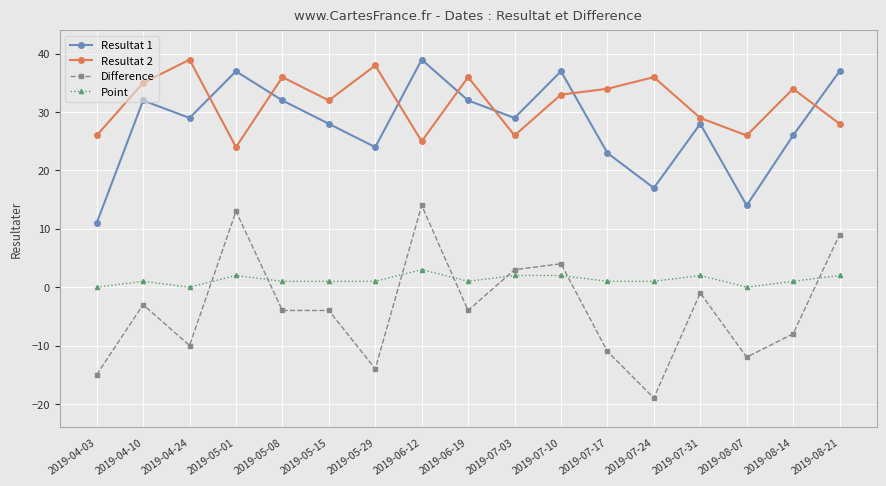

What are all the series names shown in the legend?

Resultat 1, Resultat 2, Difference, Point